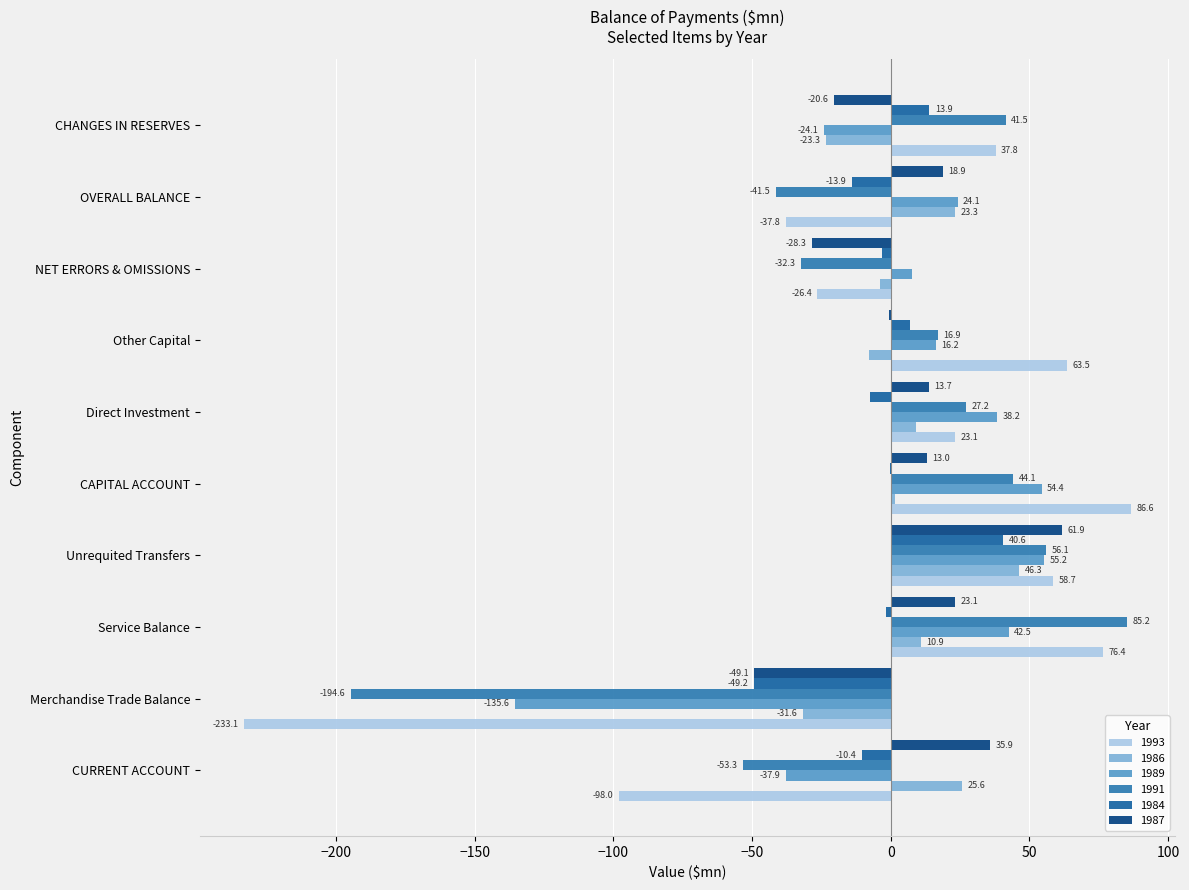

What is the label of the 2nd bar from the right?

OVERALL BALANCE